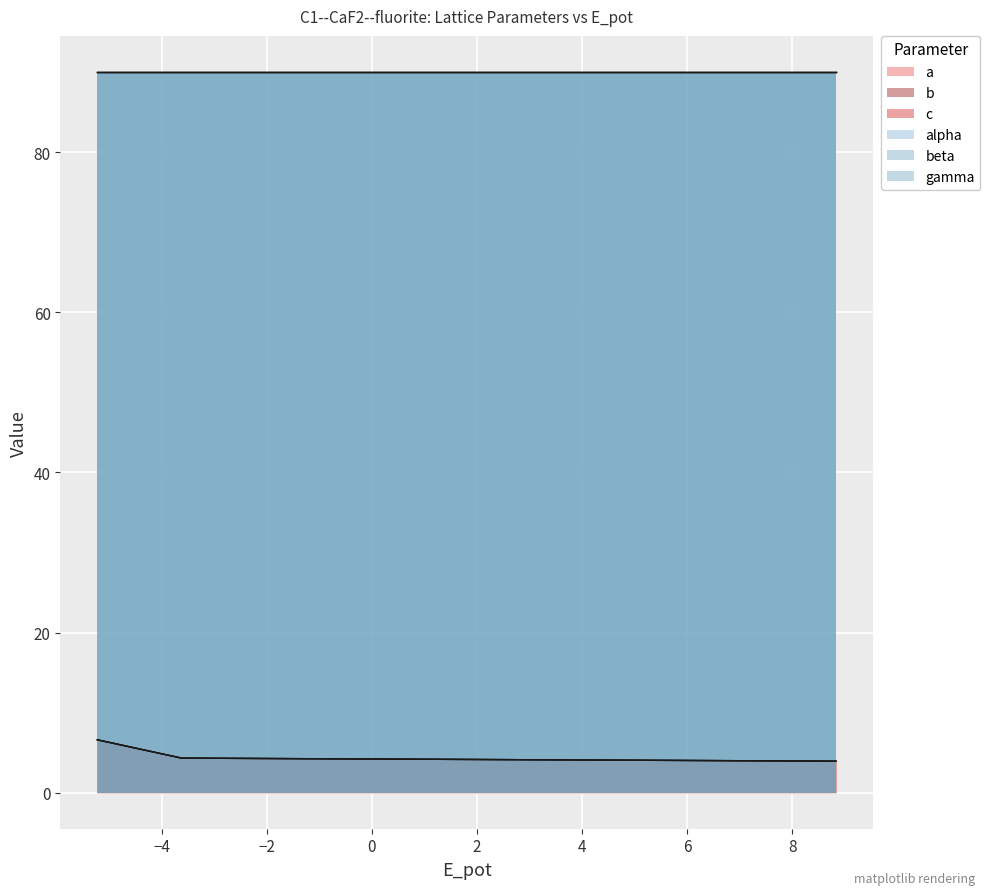

What is the sum of all b values?

14.9